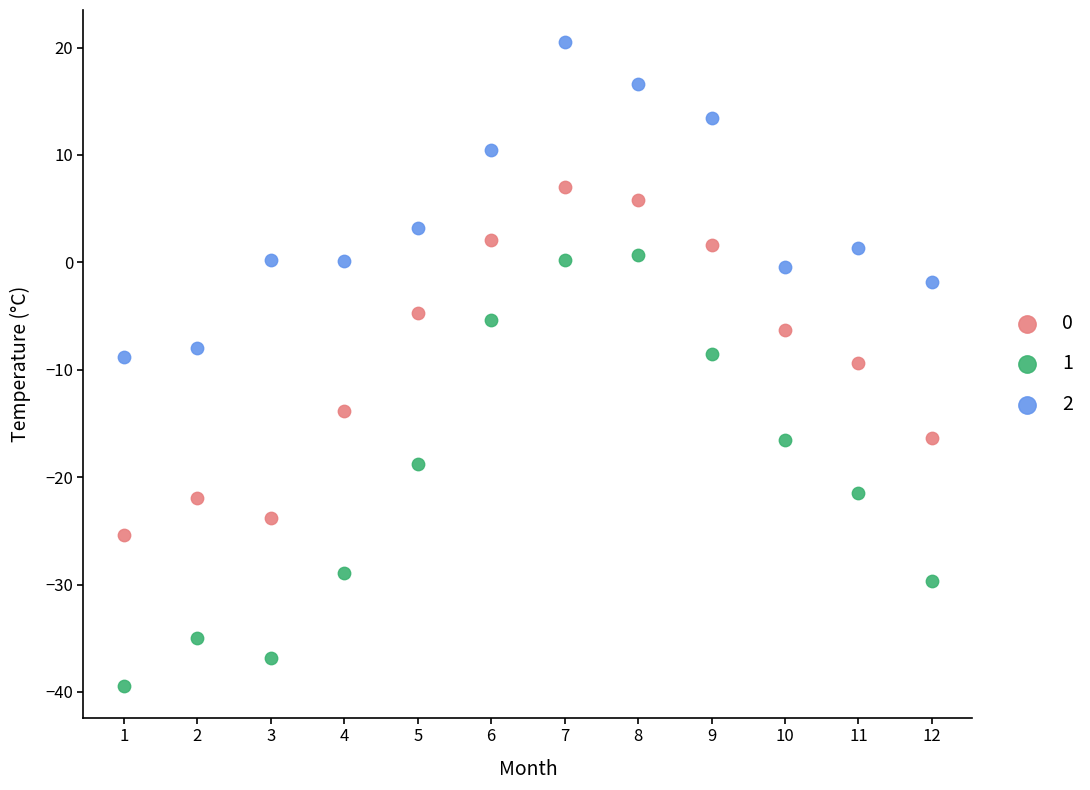

Which series has the largest Y range (max minus min)?

1